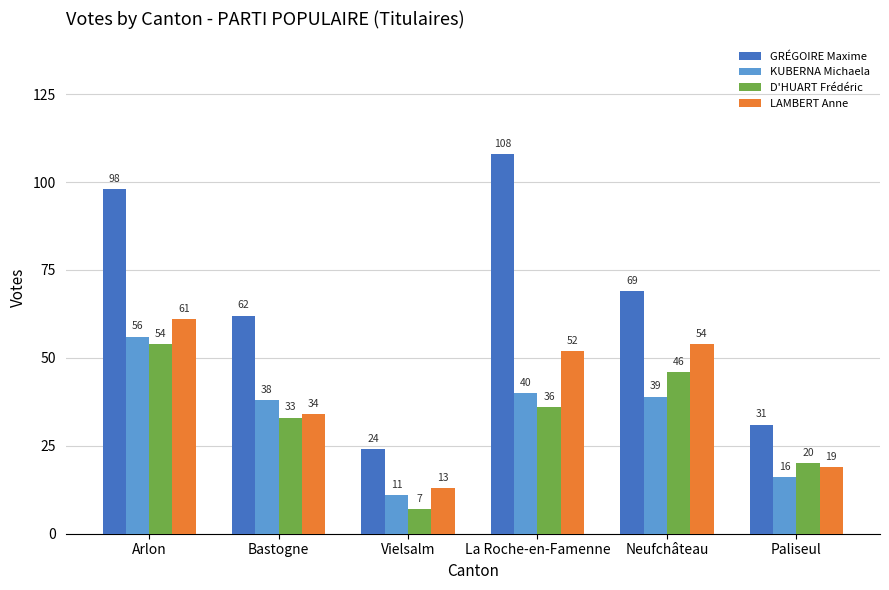

What is the average value of the GRÉGOIRE Maxime series?

65